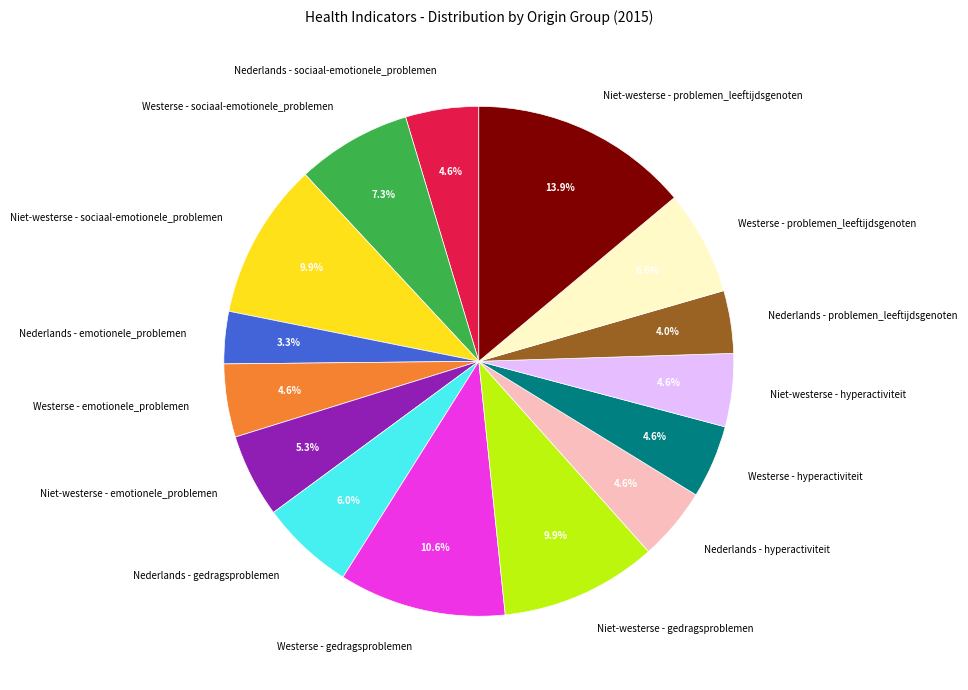

Is it true that Niet-westerse - problemen_leeftijdsgenoten is 14% of the pie?

True